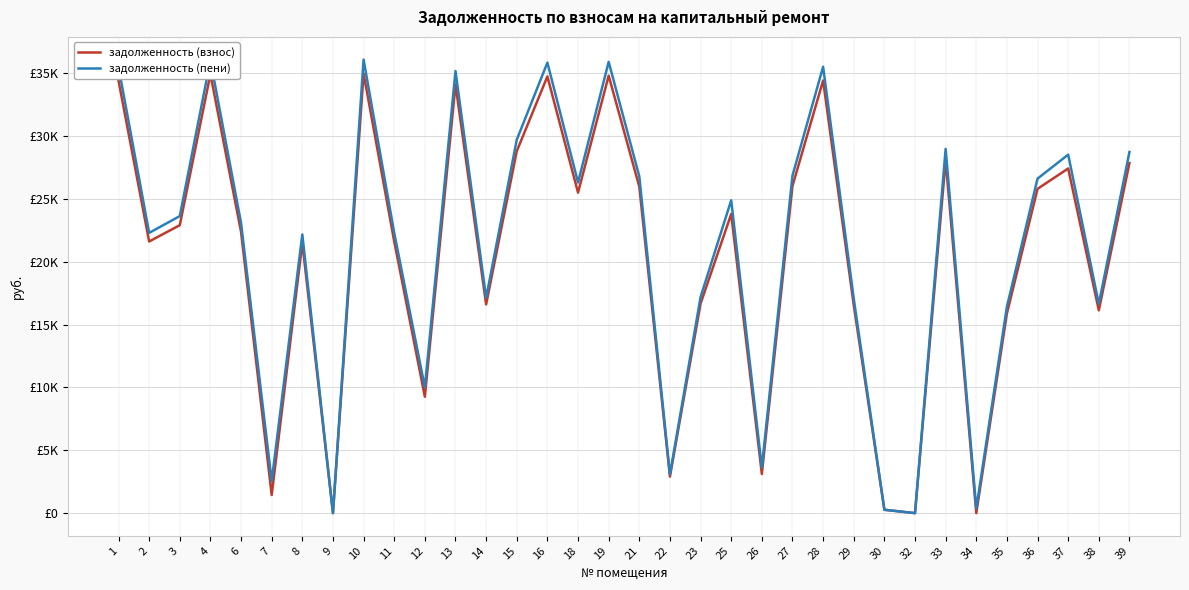

True or false: задолженность (взнос) has a value of 45274.9 at 28.

False